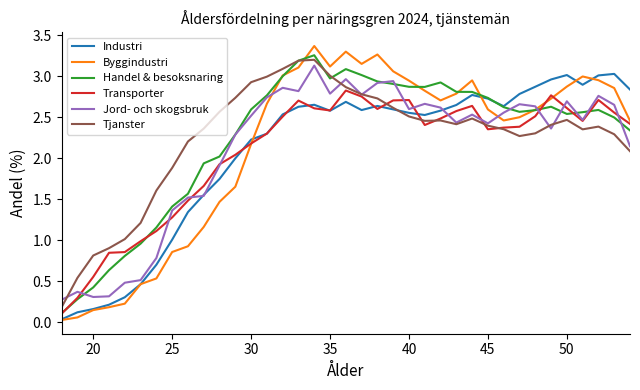

Which series has the widest spread of values?

Byggindustri